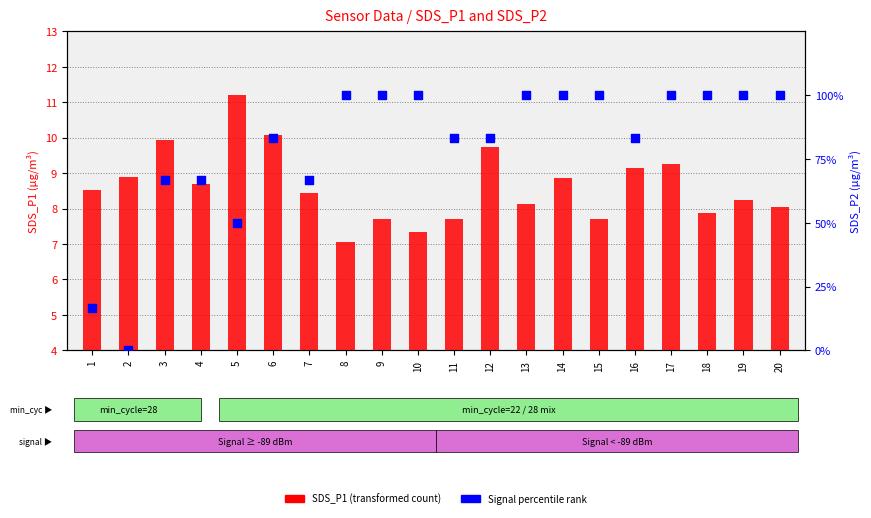

Is the value of SDS_P2 percentile rank at 19 greater than the value of SDS_P1 (transformed count) at 4?

Yes